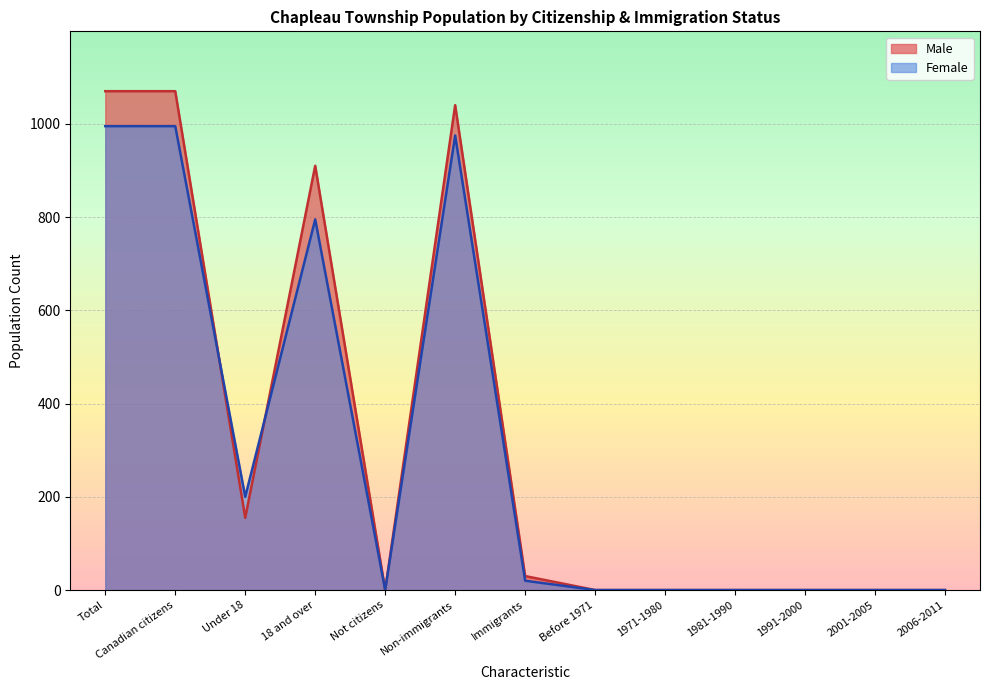

How many lines are shown in the chart?

2